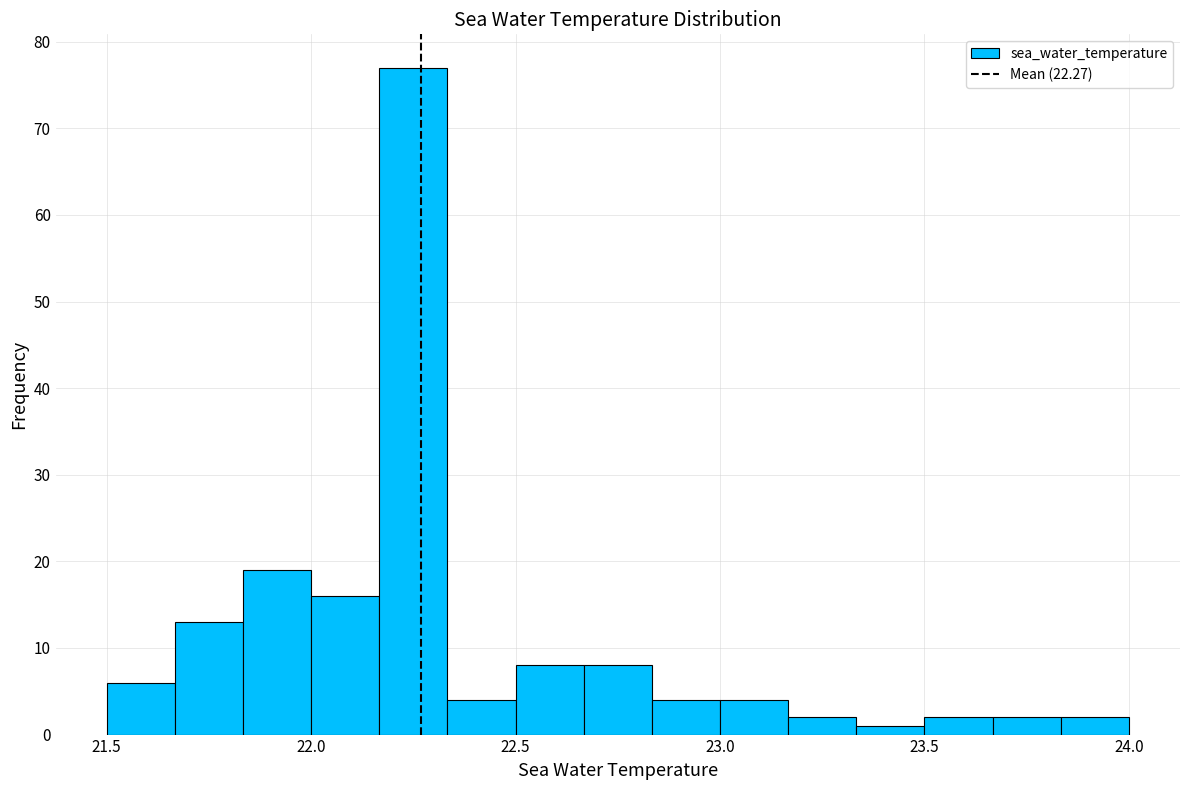

Read against the x-axis, roughly where is the centre of the tallest bar?

22.25